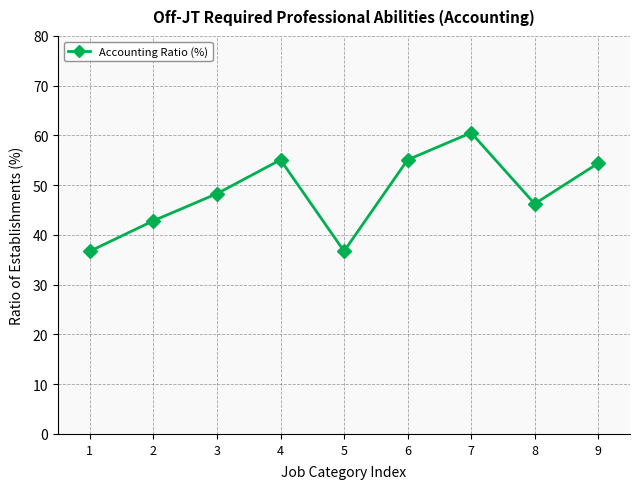

At which label does the data first exceed 48?

3